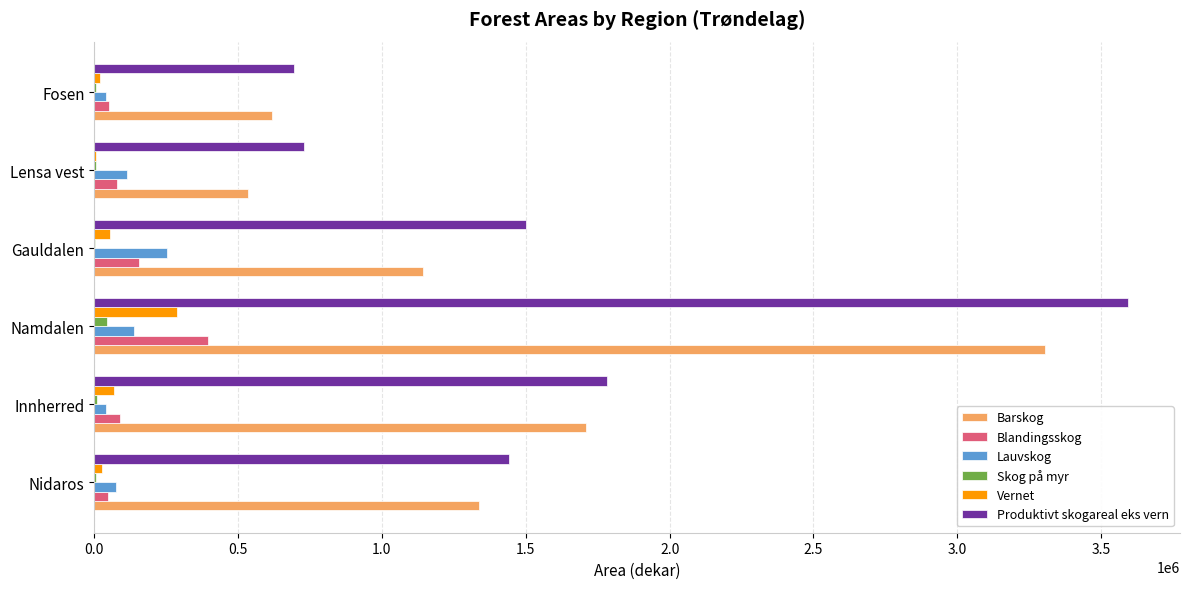

What is the highest value of the Produktivt skogareal eks vern series?

3594230